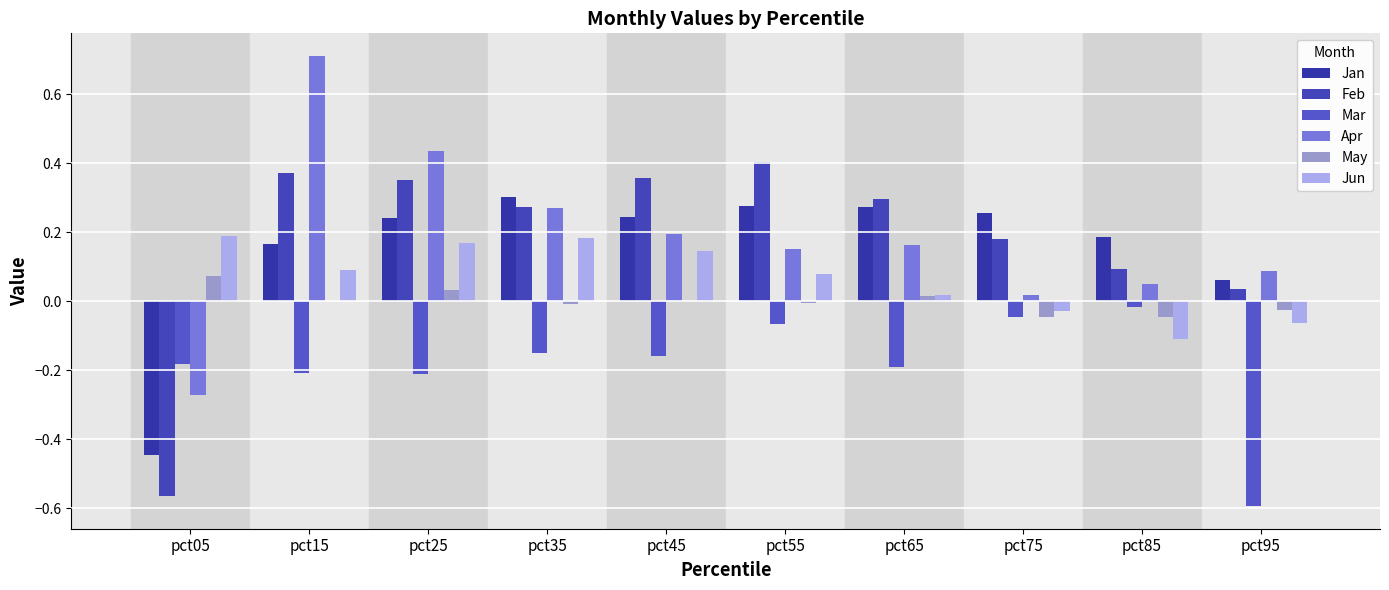

Read the Jan value at pct85.

0.2